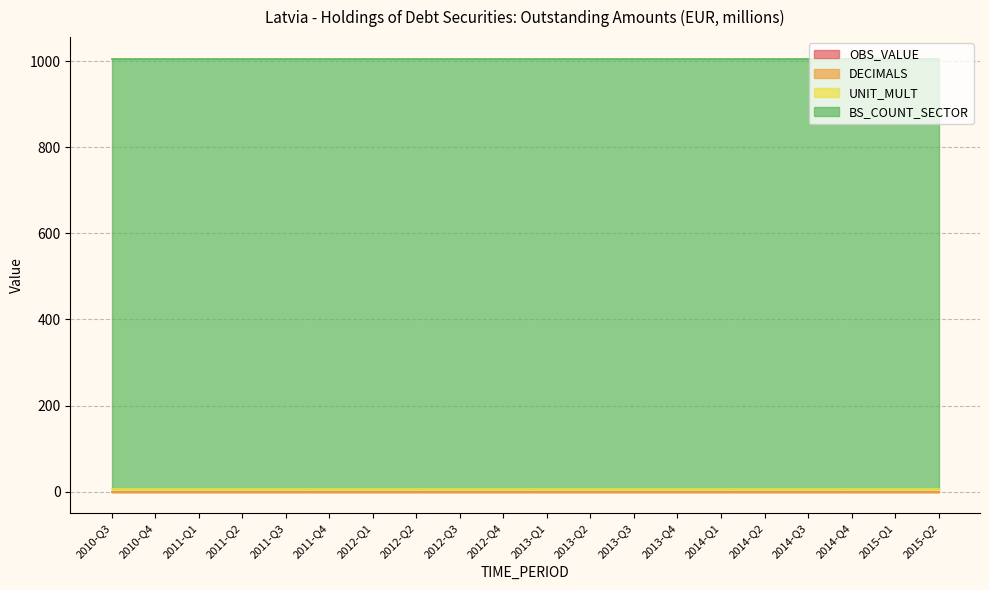

Between 2013-Q2 and 2013-Q1, which is larger?

2013-Q2